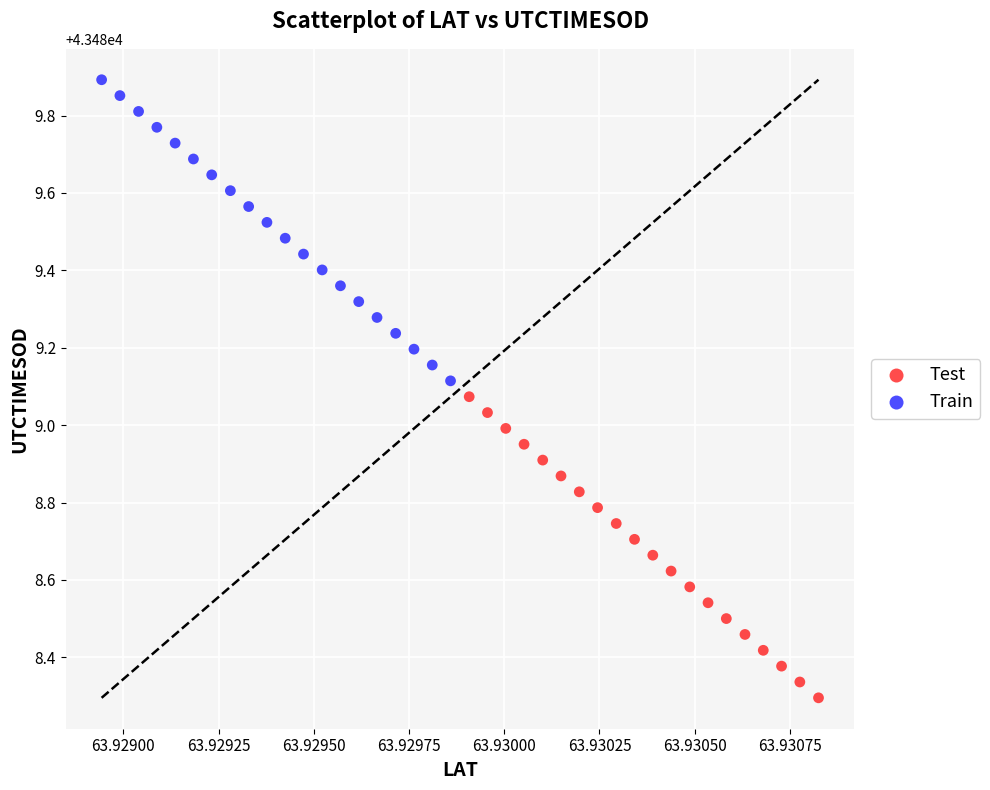

Which series reaches the maximum Y coordinate?

Train